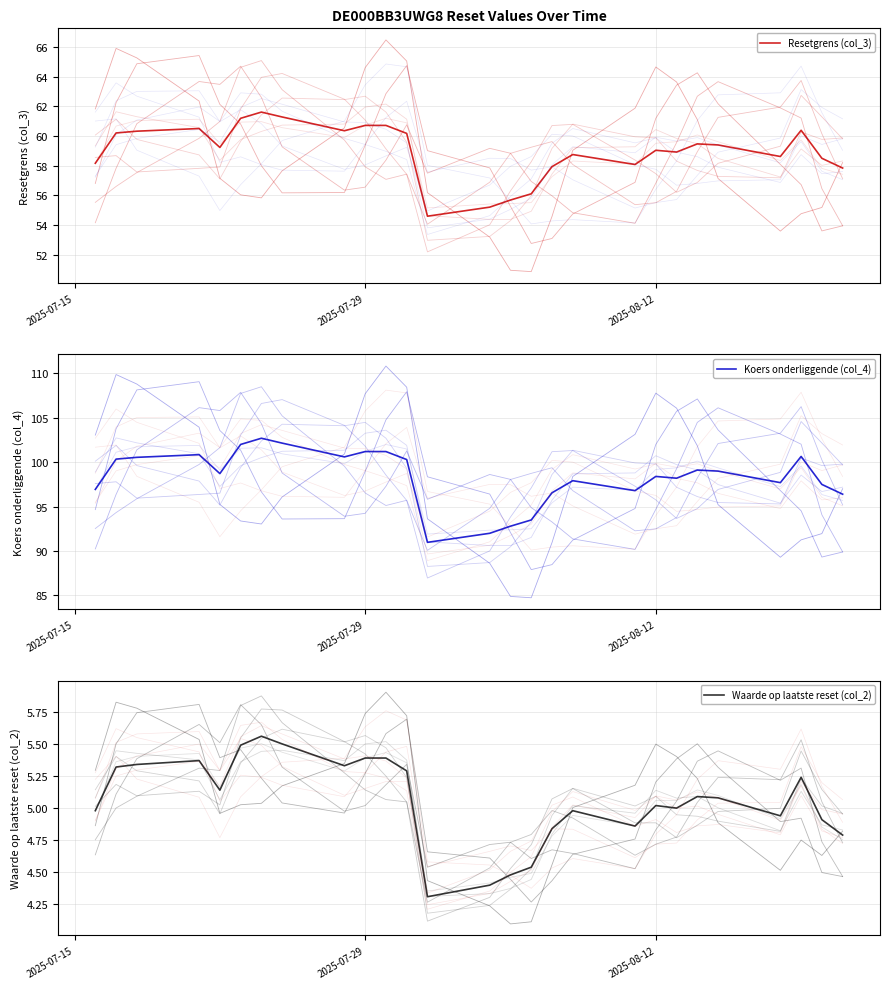

In Koers onderliggende (col_4), how many points are lower than both neighbors (excluding endpoints)?

6